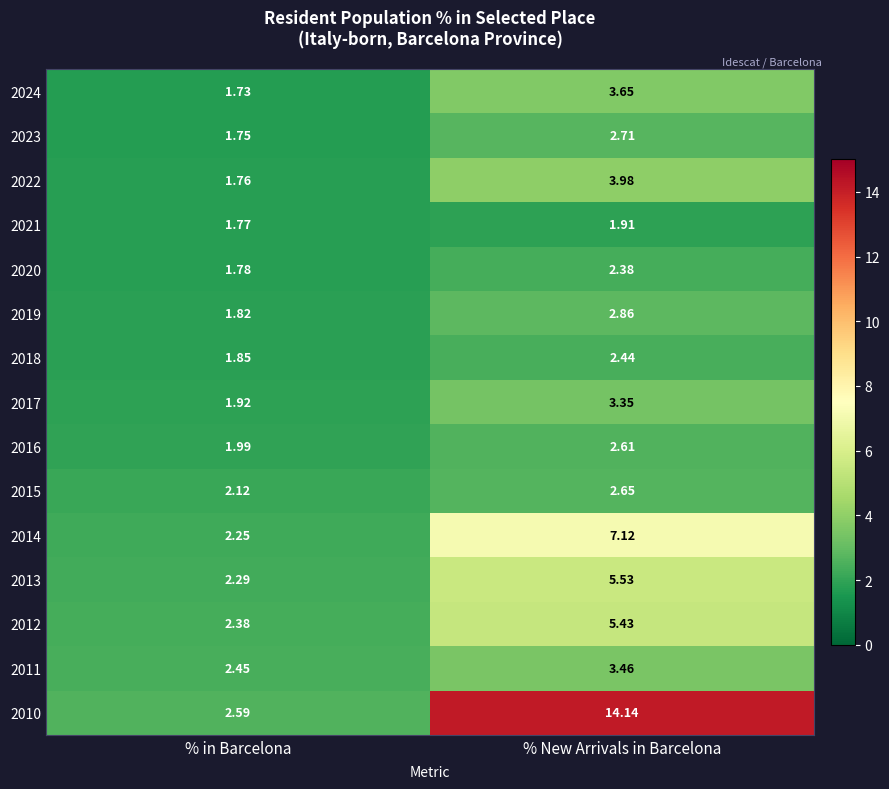

Rank the series at % in Barcelona from lowest to highest value.

2024, 2023, 2022, 2021, 2020, 2019, 2018, 2017, 2016, 2015, 2014, 2013, 2012, 2011, 2010